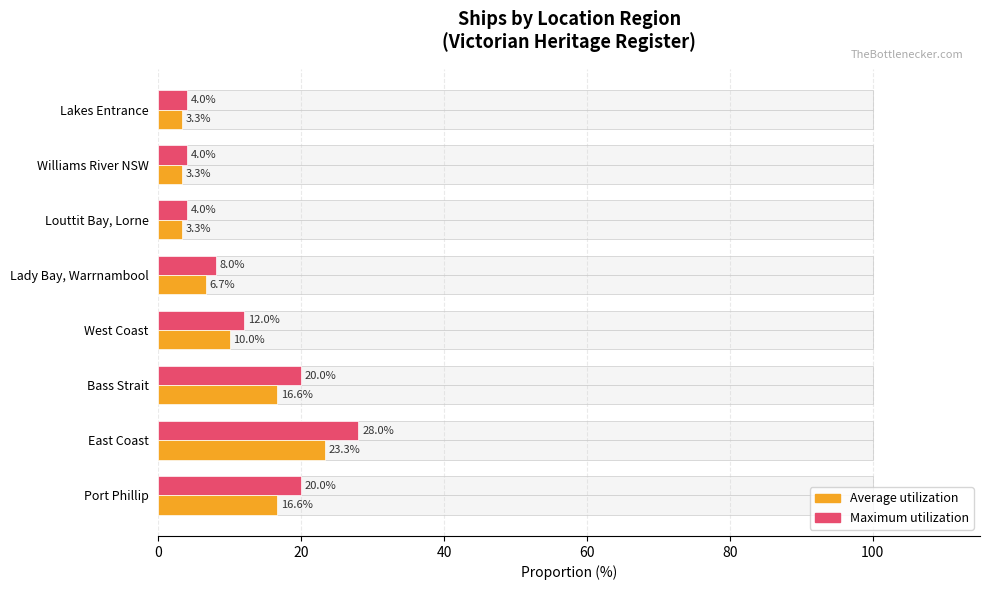

How many values in the Maximum utilization series exceed 12?

3